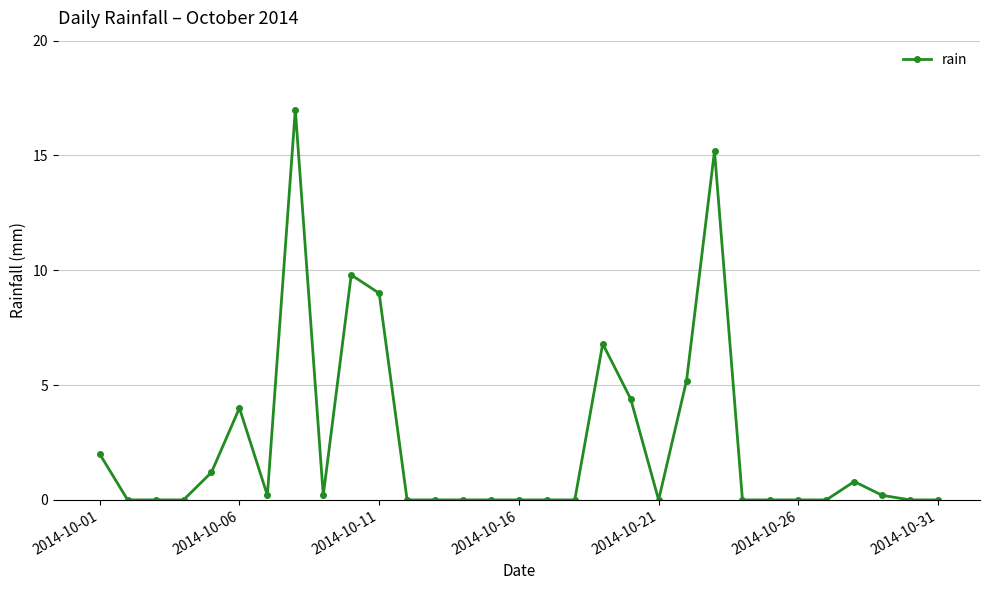

Count the number of data series in this chart.

1